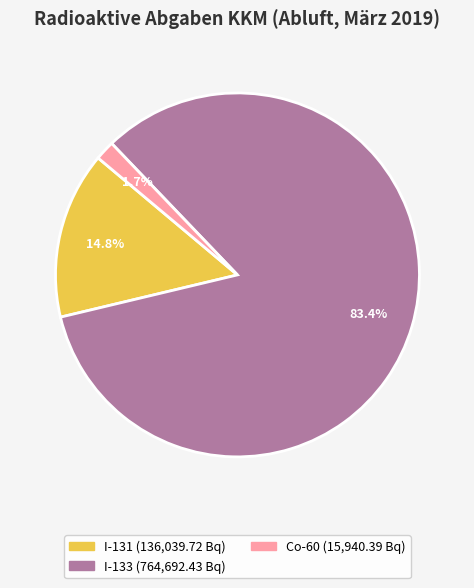

Is there any slice that represents more than half of the pie?

Yes